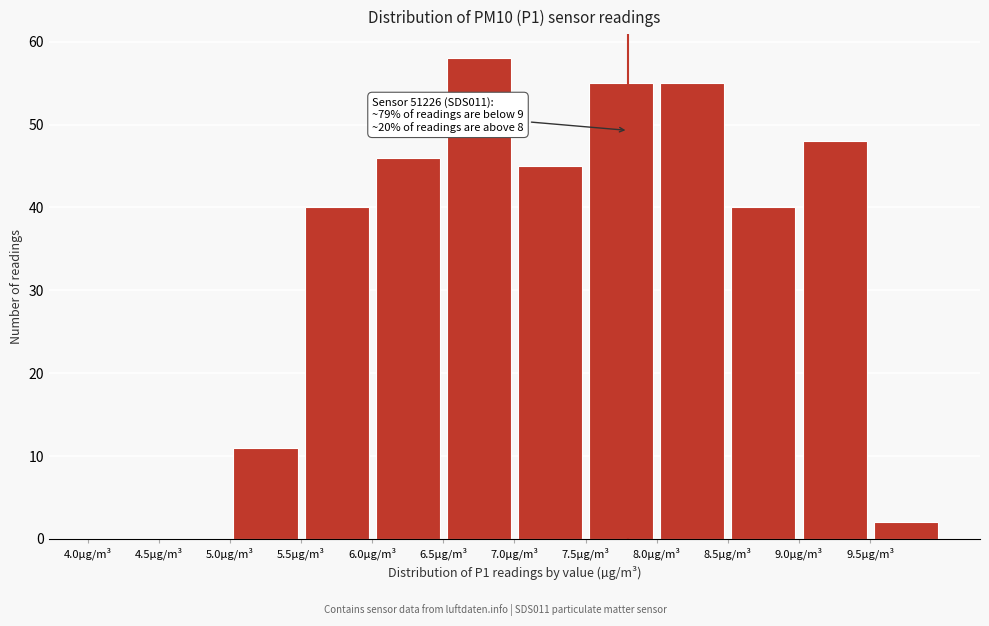

Over which range of the x-axis is the bar tallest?

6.5 to 7.0